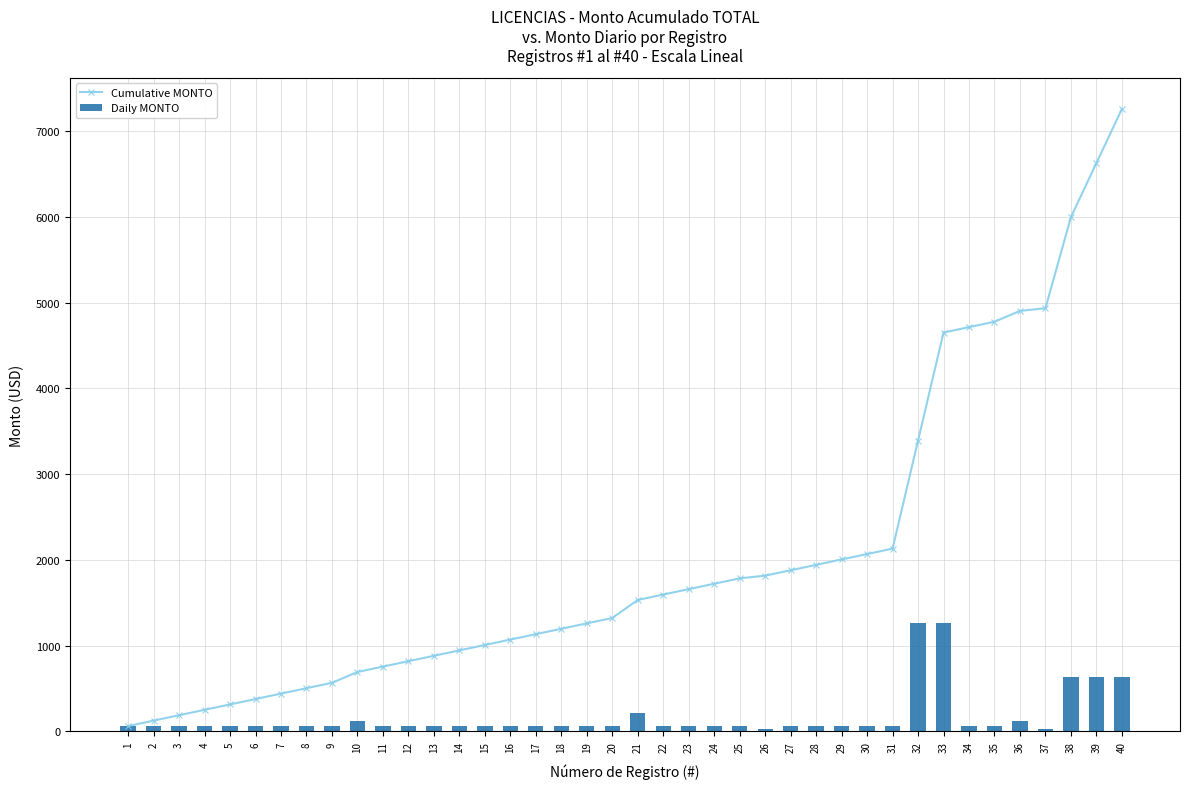

What are all the series names shown in the legend?

Cumulative MONTO, Daily MONTO